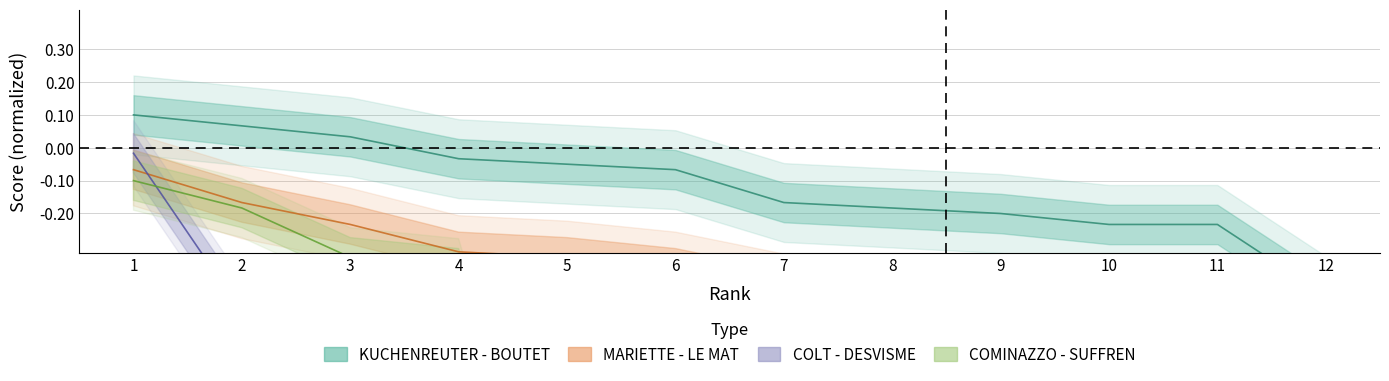

How many categories are shown in the chart?

12